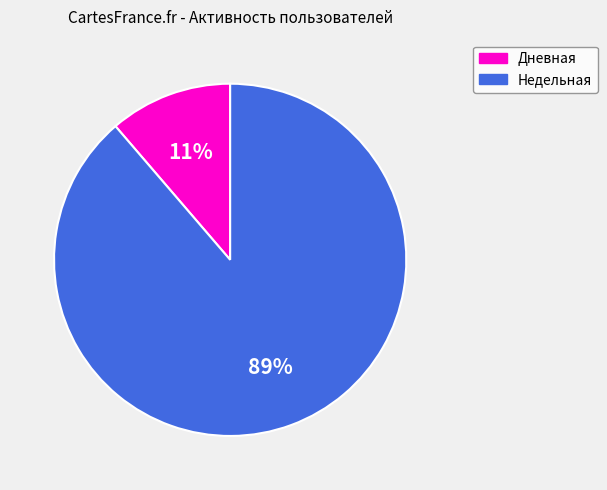

Rank the categories by value from highest to lowest.

Недельная, Дневная